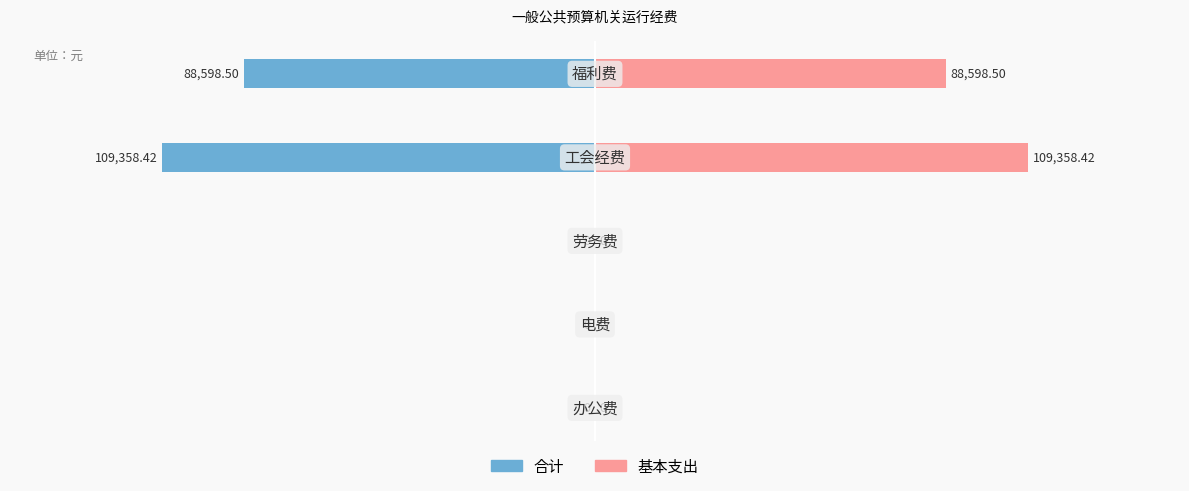

Which series has the largest range (max minus min)?

合计